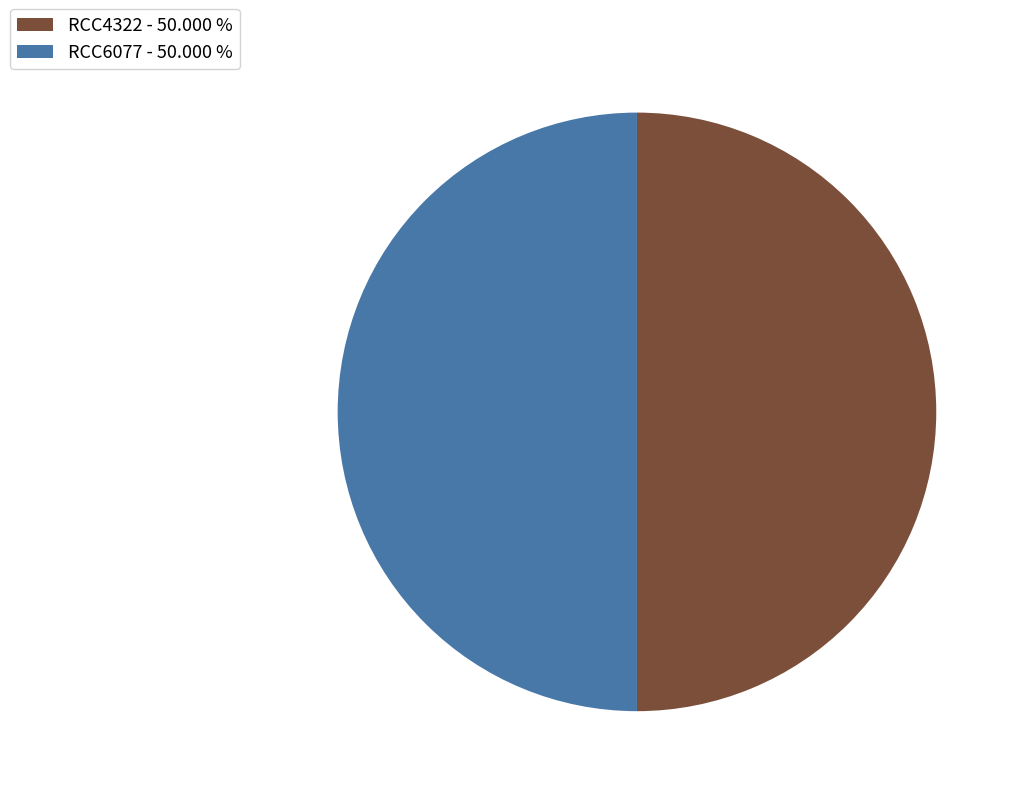

Approximately how many times larger is the value at RCC6077 - 50.000 % compared to RCC4322 - 50.000 %?

1.0